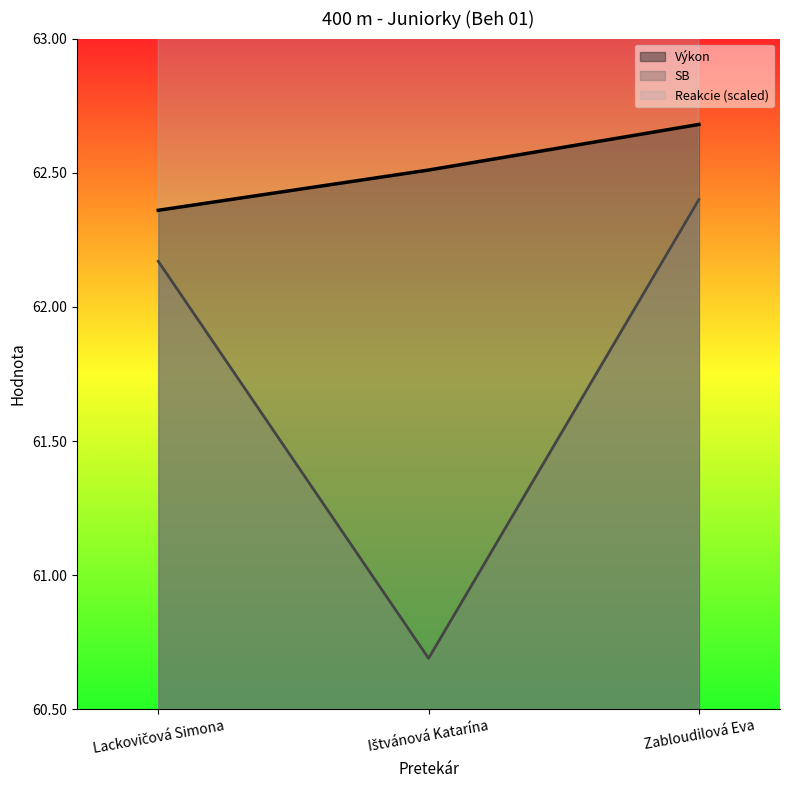

Reading right to left, extract all data points from this chart.

Výkon: Zabloudilová Eva=62.7	Ištvánová Katarína=62.5	Lackovičová Simona=62.4
Reakcie: Zabloudilová Eva=66.9	Ištvánová Katarína=66.5	Lackovičová Simona=66.9
SB: Zabloudilová Eva=62.4	Ištvánová Katarína=60.7	Lackovičová Simona=62.2